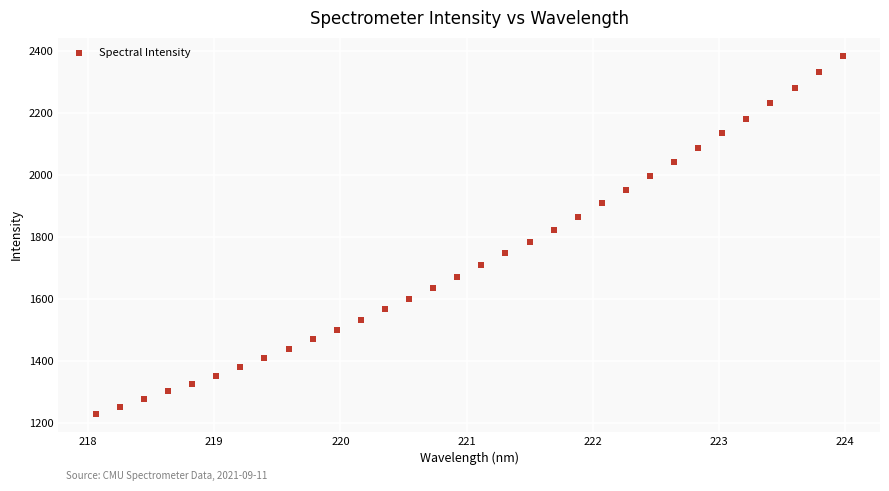

What is the range of Y values (max minus min)?

1154.2